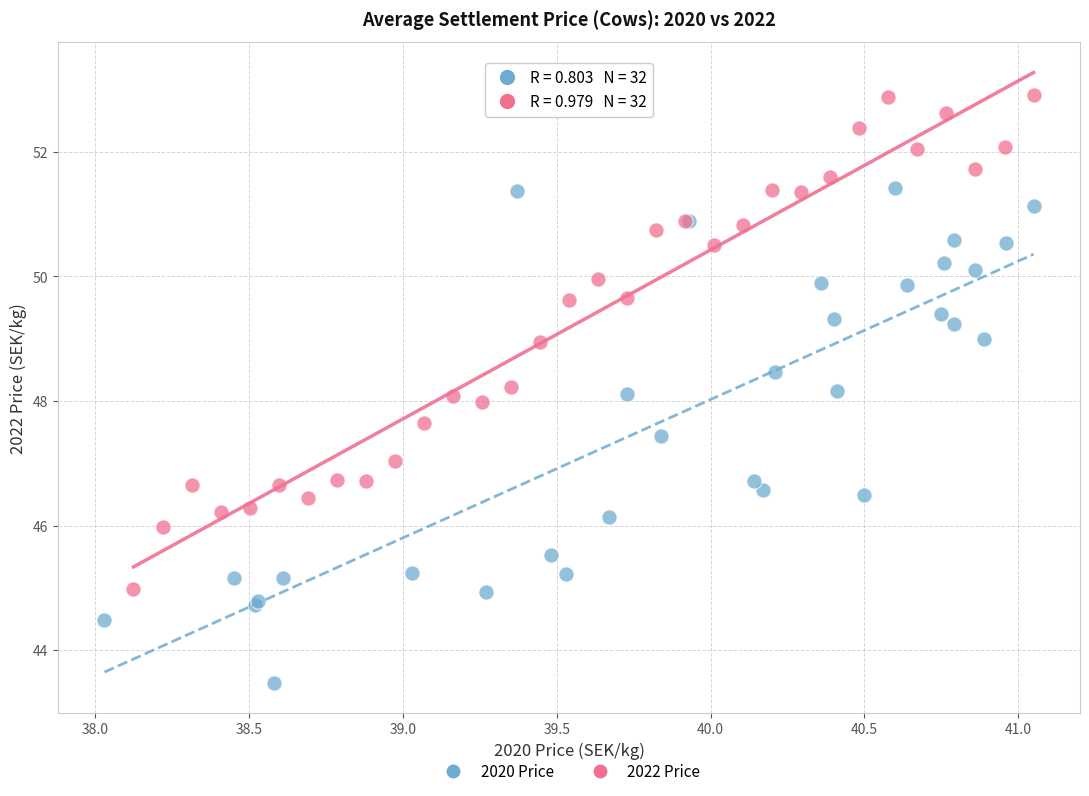

What are all the series names shown in the legend?

2020 Price, 2022 Price